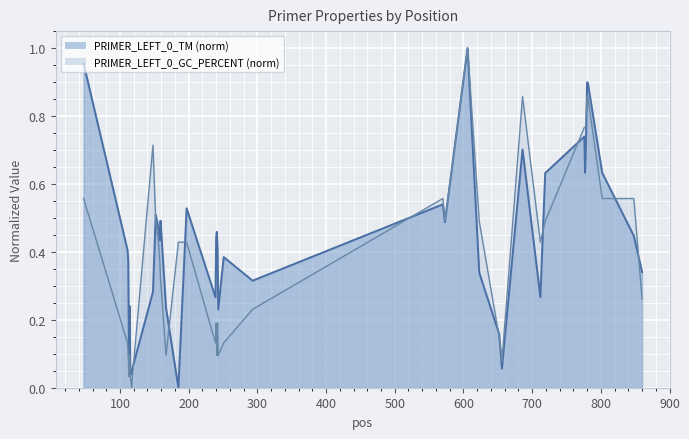

Reading right to left, transcribe all the data shown in this chart.

PRIMER_LEFT_0_TM: 0.3	0.4	0.6	0.9	0.9	0.7	0.6	0.7	0.6	0.3	0.7	0.1	0.2	0.3	1.0	0.5	0.5	0.3	0.4	0.2	0.4	0.5	0.4	0.3	0.5	0.0	0.2	0.5	0.4	0.5	0.5	0.3	0.1	0.0	0.0	0.2	0.1	0.4	0.4	1.0
PRIMER_LEFT_0_GC_PERCENT: 0.3	0.6	0.6	0.9	0.9	0.8	0.8	0.8	0.5	0.4	0.9	0.1	0.1	0.5	1.0	0.5	0.6	0.2	0.1	0.1	0.2	0.1	0.2	0.1	0.4	0.4	0.1	0.3	0.4	0.4	0.5	0.7	0.0	0.0	0.0	0.1	0.0	0.1	0.1	0.6